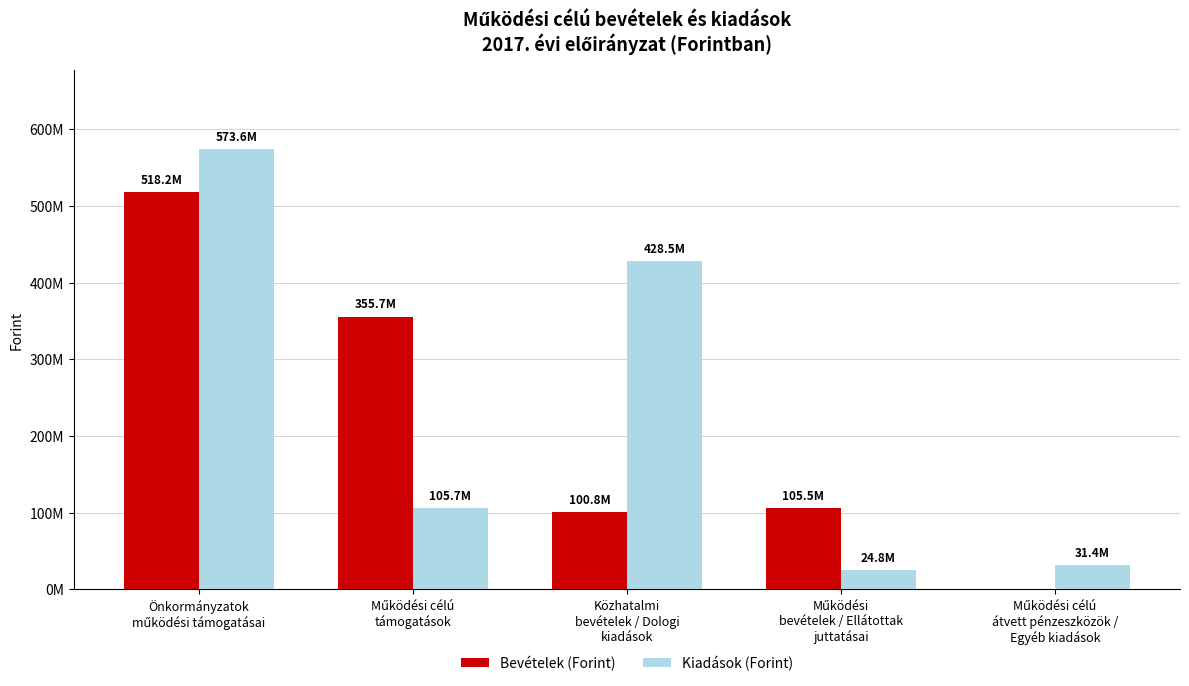

Are the bars horizontal?

No